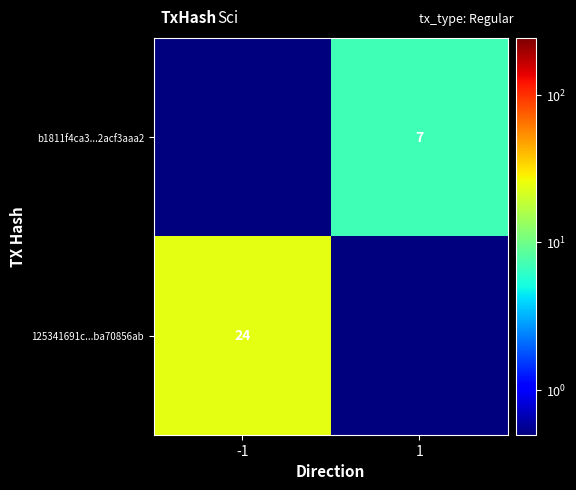

The b1811f4ca3...2acf3aaa2 series shows 4.2 at 1. True or false?

False